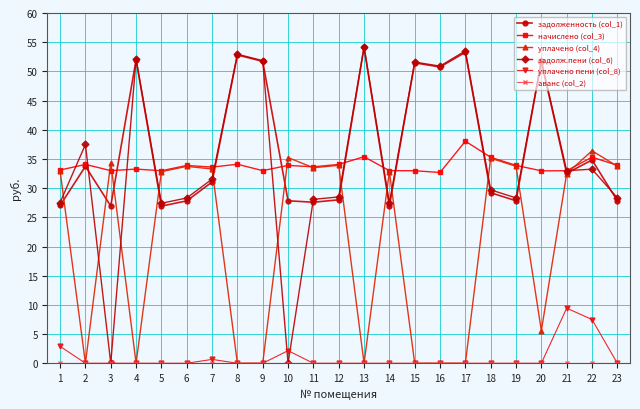

What is the difference between the highest and lowest values at 2?

37.5